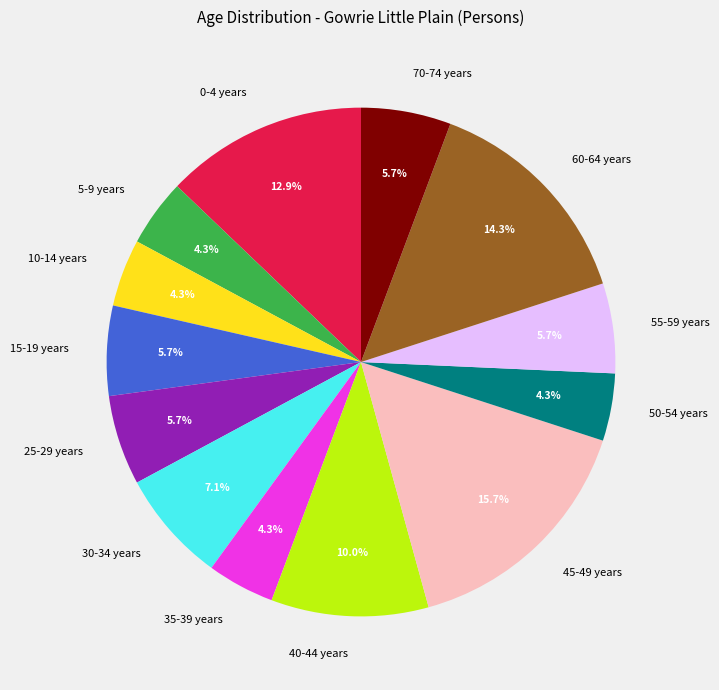

Combined, what portion of the pie is 25-29 years and 50-54 years?

10.0%